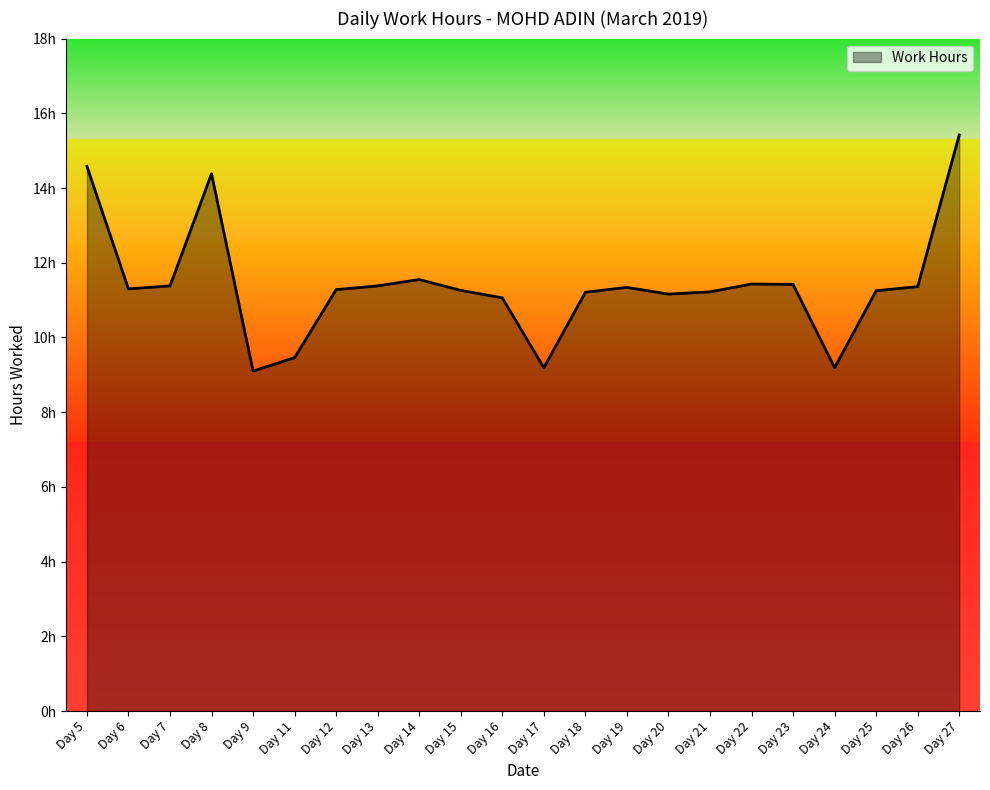

List the labels in order of value, smallest first.

Day 9, Day 17, Day 24, Day 11, Day 16, Day 20, Day 18, Day 21, Day 25, Day 15, Day 12, Day 6, Day 19, Day 26, Day 7, Day 13, Day 23, Day 22, Day 14, Day 8, Day 5, Day 27